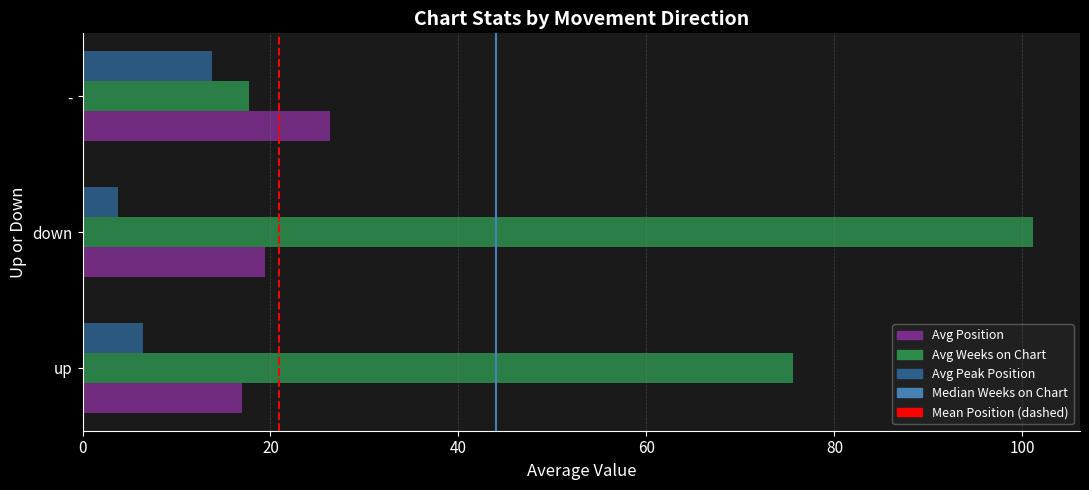

Rank the categories by Avg Position value from highest to lowest.

-, down, up